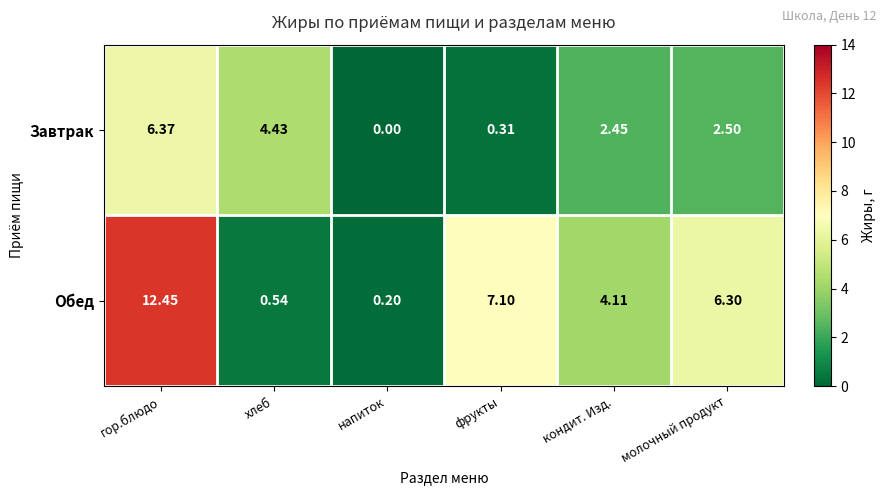

Which series has the widest spread of values?

Обед